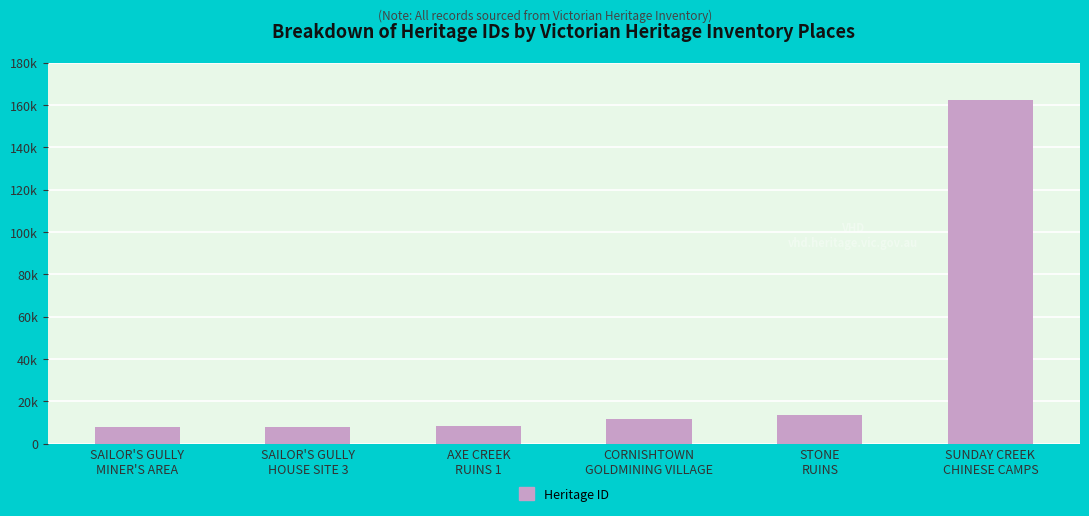

Reading left to right, what are all the values shown in this chart?

SAILOR'S GULLY
MINER'S AREA=7926	SAILOR'S GULLY
HOUSE SITE 3=7927	AXE CREEK
RUINS 1=8553	CORNISHTOWN
GOLDMINING VILLAGE=11618	STONE
RUINS=13721	SUNDAY CREEK
CHINESE CAMPS=162334